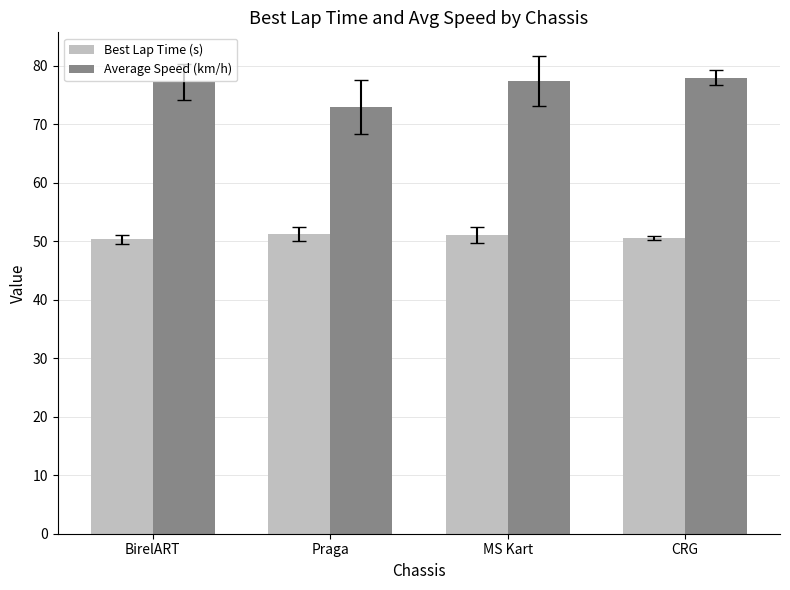

Is the value of Best Lap Time (s) at CRG greater than the value of Average Speed (km/h) at CRG?

No